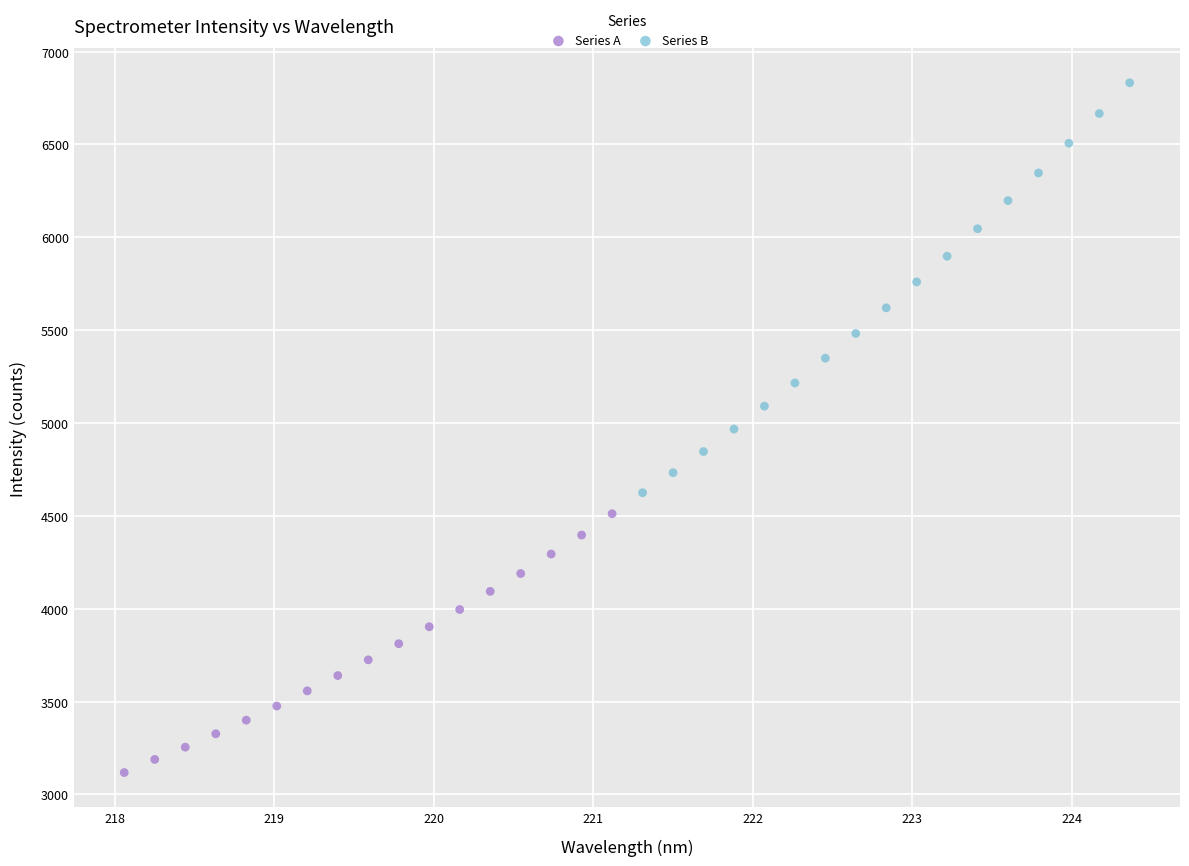

Which series reaches the minimum Y coordinate?

Series A